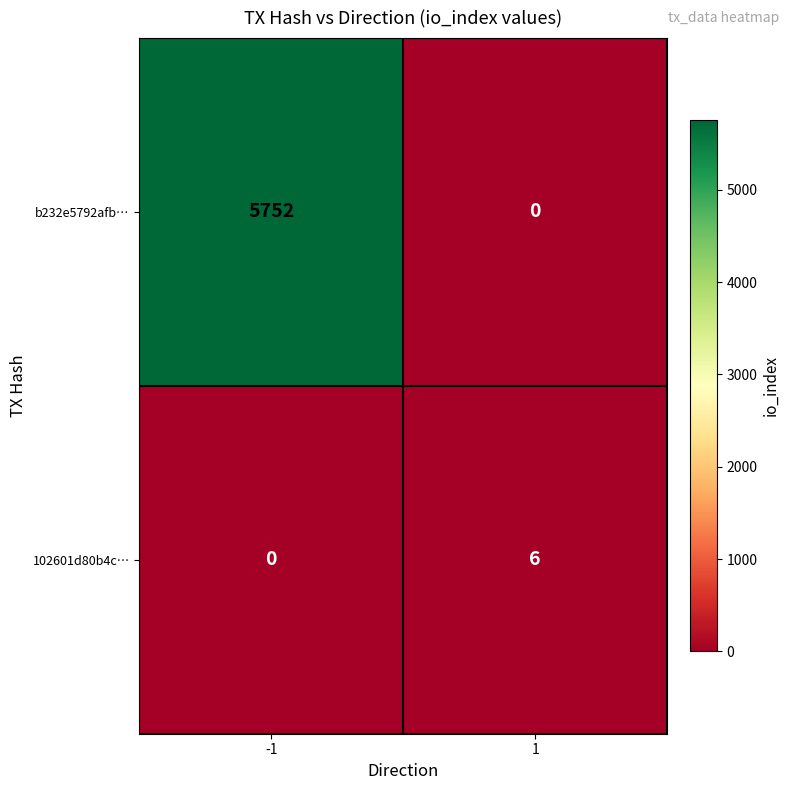

Which series has the largest total across all categories?

b232e5792afb…